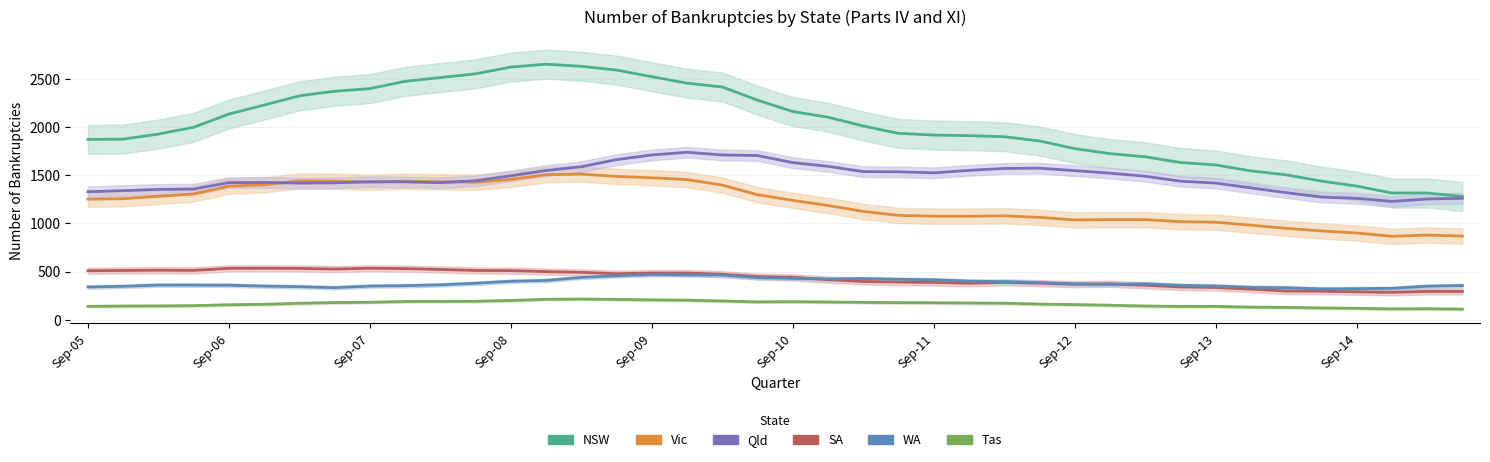

Is it true that NSW equals 3405 at Dec-07?

False